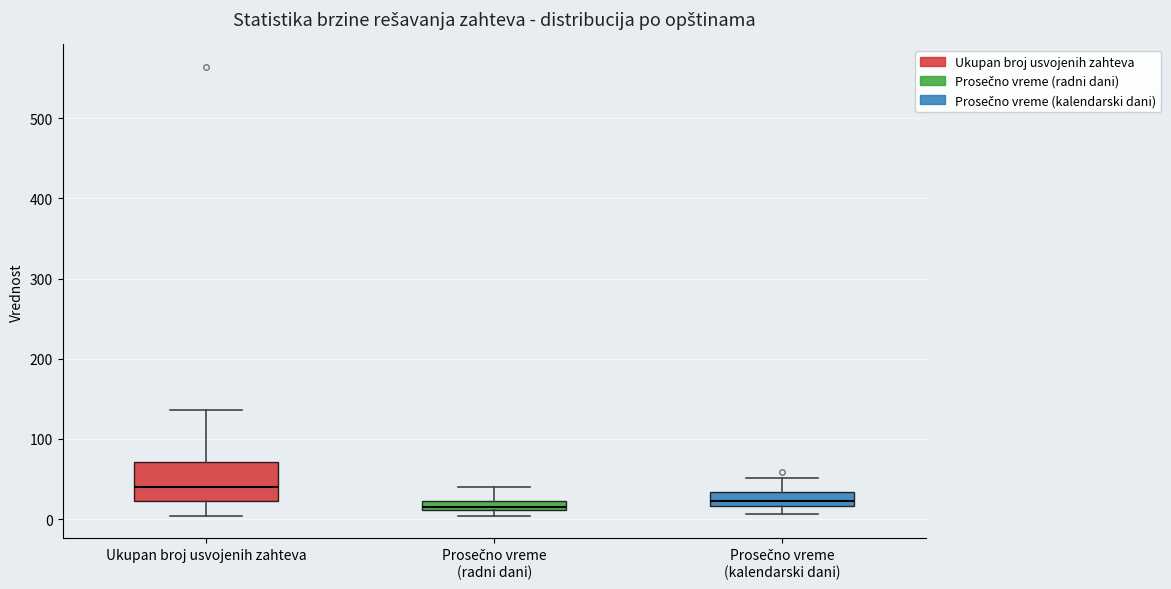

Where is the upper edge of the box for Prosečno vreme (radni dani) on the y-axis? The values are not printed on the chart, so give them approximately, as read against the axis.

20